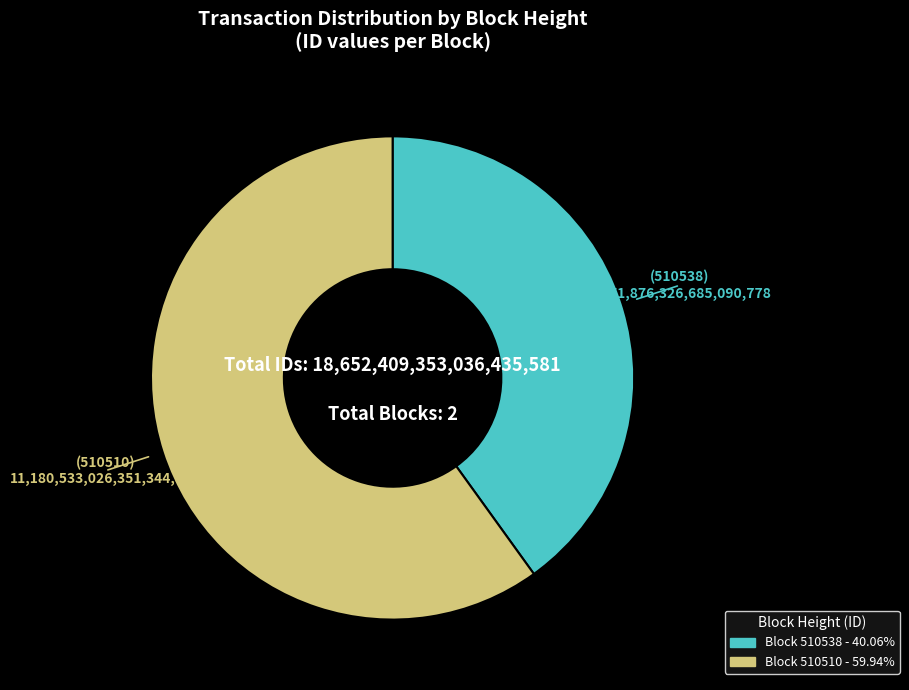

Is there a majority slice in this chart?

Yes